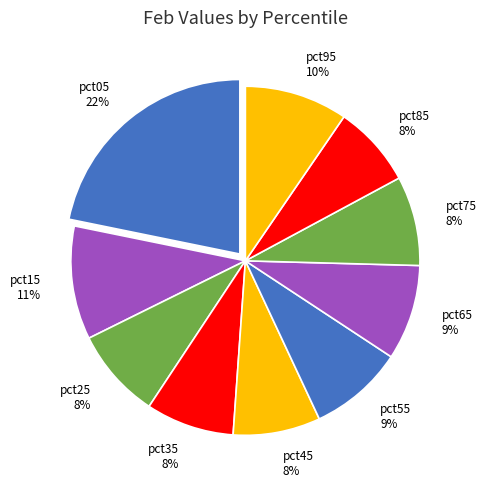

What percentage is the pct55 slice, to the nearest percent?

9%